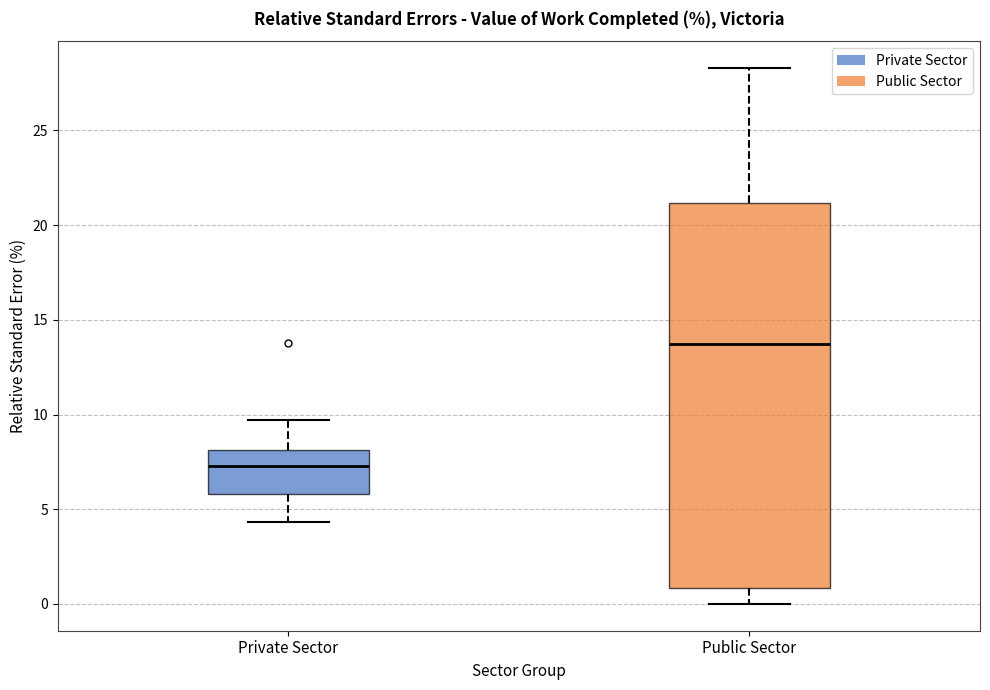

Where does the median line of the box for Private Sector sit on the y-axis? The values are not printed on the chart, so give them approximately, as read against the axis.

7.5